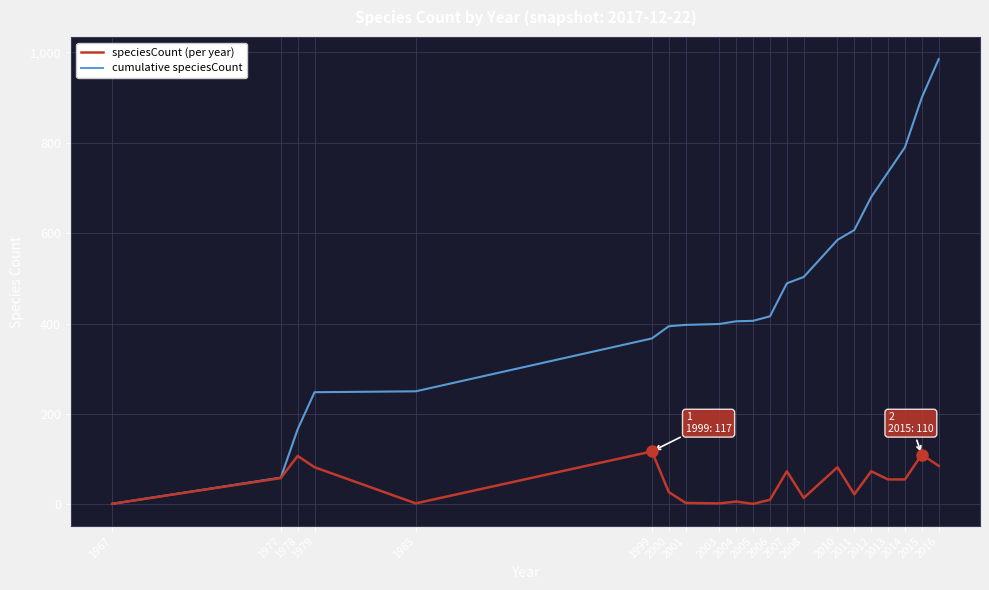

What is the greatest value displayed?

985